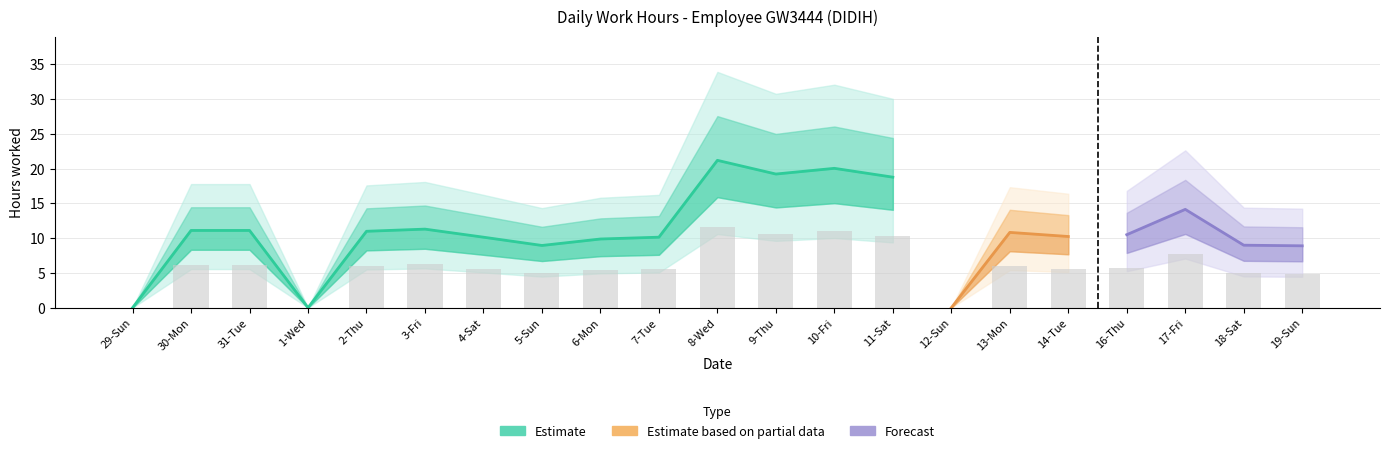

What is the difference between the maximum and second lowest values?

11.7